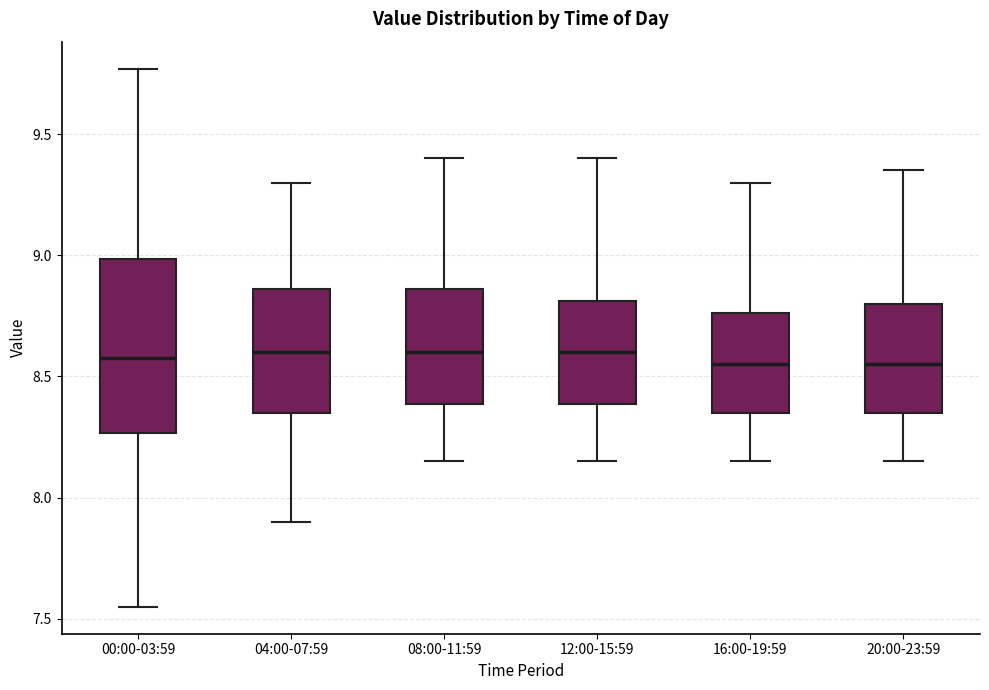

Reading left to right, transcribe this box plot: for each box, give where its median line is, the range the box spans, and where its two whiskers end, as read against the y-axis. The values are not printed on the chart, so give them approximately, as read against the axis.

00:00-03:59: median 8.60, box 8.25 to 9.00, whiskers 7.55 to 9.75
04:00-07:59: median 8.60, box 8.35 to 8.85, whiskers 7.90 to 9.30
08:00-11:59: median 8.60, box 8.40 to 8.85, whiskers 8.15 to 9.40
12:00-15:59: median 8.60, box 8.40 to 8.80, whiskers 8.15 to 9.40
16:00-19:59: median 8.55, box 8.35 to 8.75, whiskers 8.15 to 9.30
20:00-23:59: median 8.55, box 8.35 to 8.80, whiskers 8.15 to 9.35